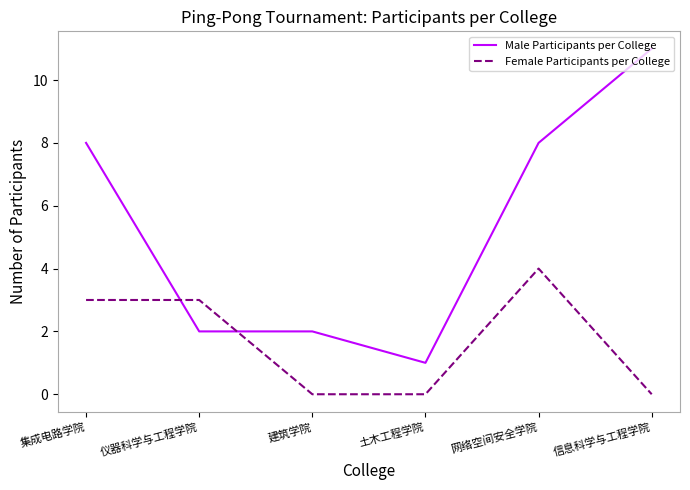

At 信息科学与工程学院, list the series in order from largest to smallest.

Male Participants per College, Female Participants per College